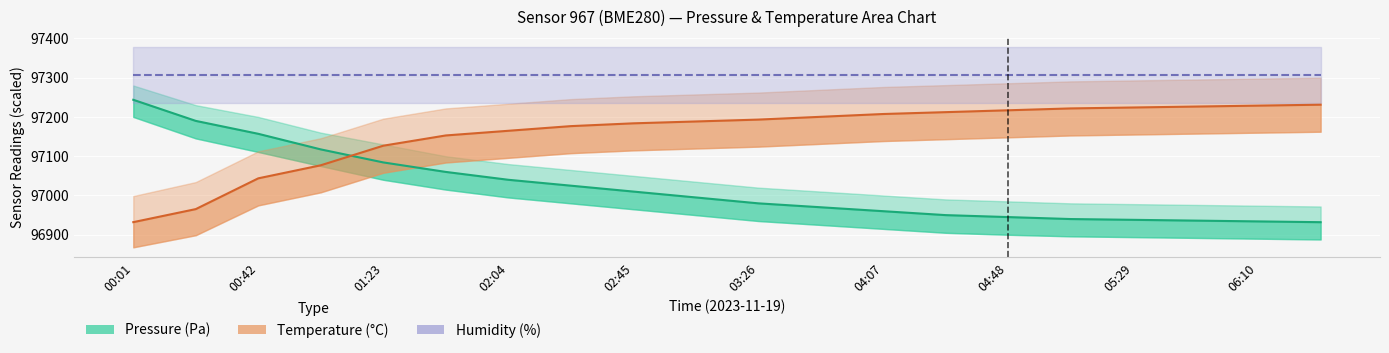

How many series are shown in this chart?

3